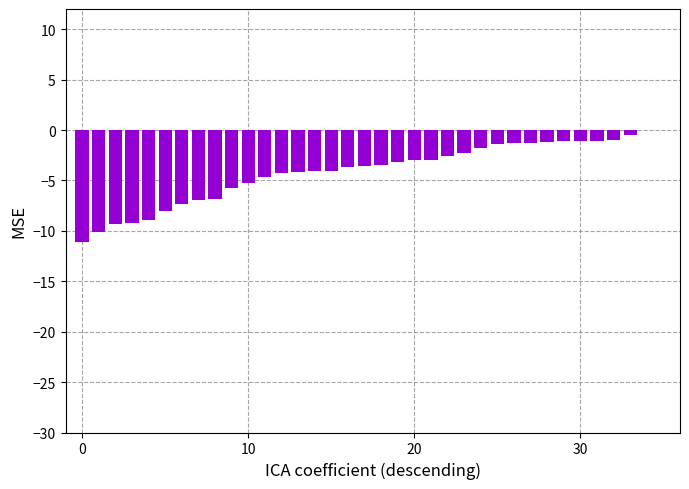

At which label is the value closest to -5?

10